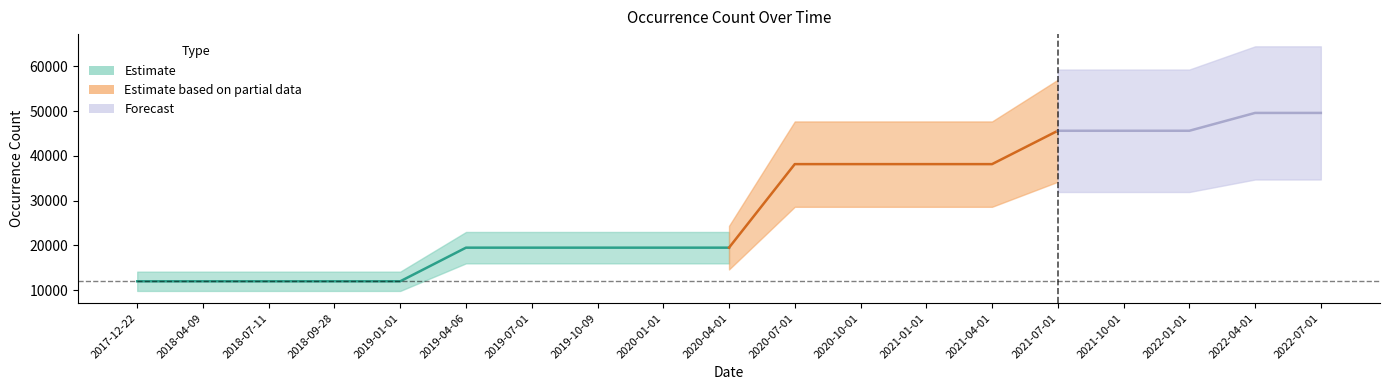

What position from the right is 2019-07-01?

13